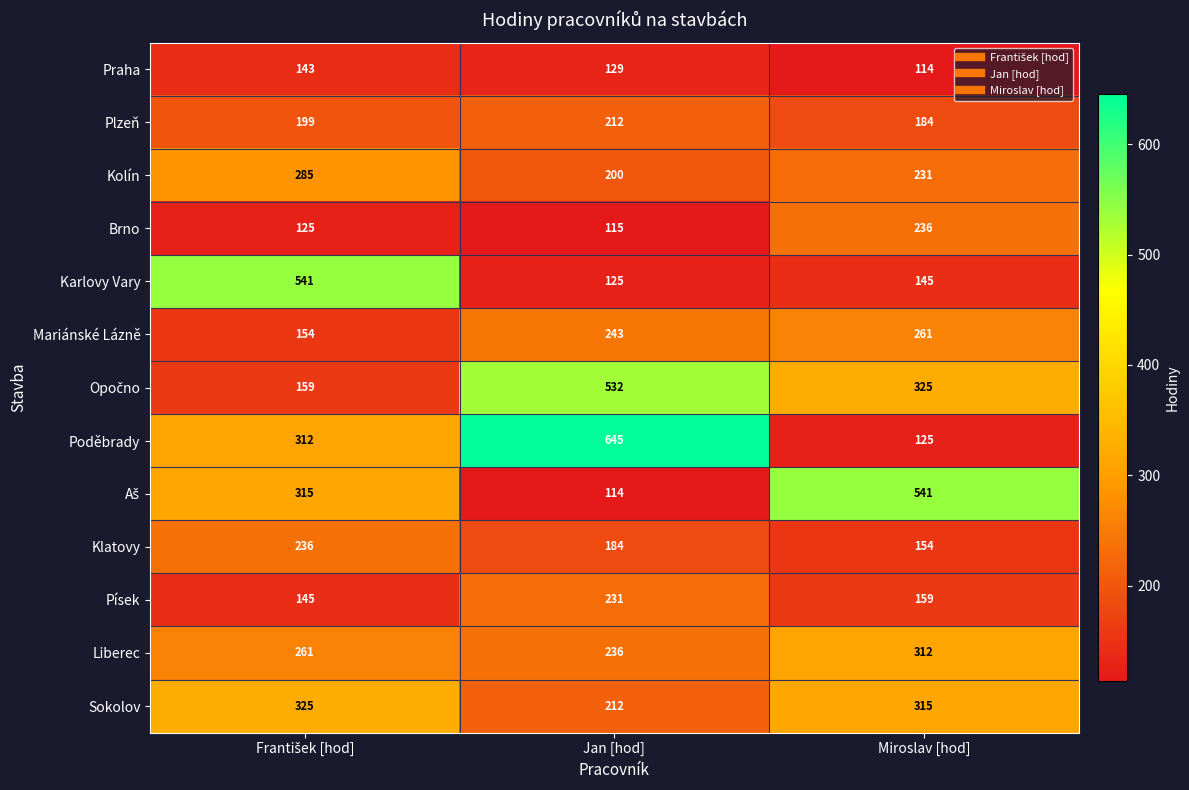

Which series has the largest range (max minus min)?

Poděbrady